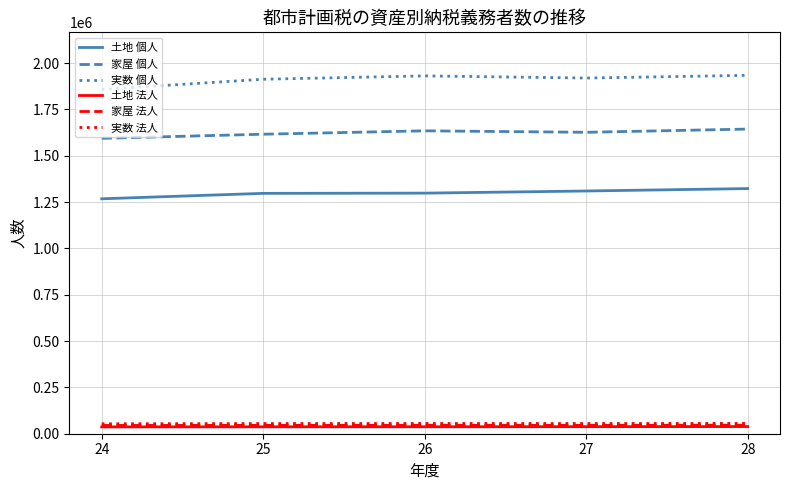

What is the maximum value for 実数 個人?

1933732